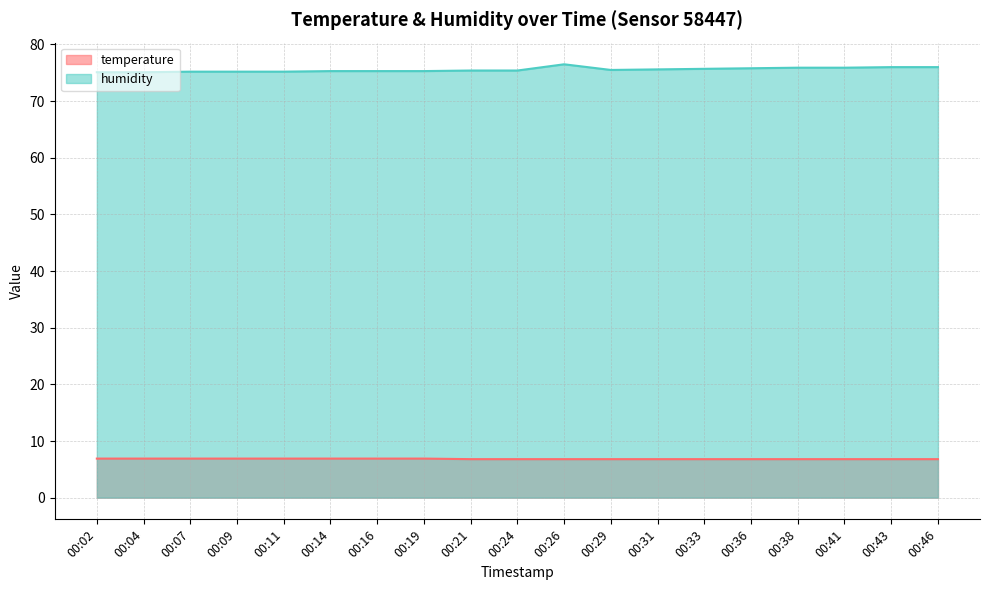

What value does the humidity series have at 00:07?

75.2